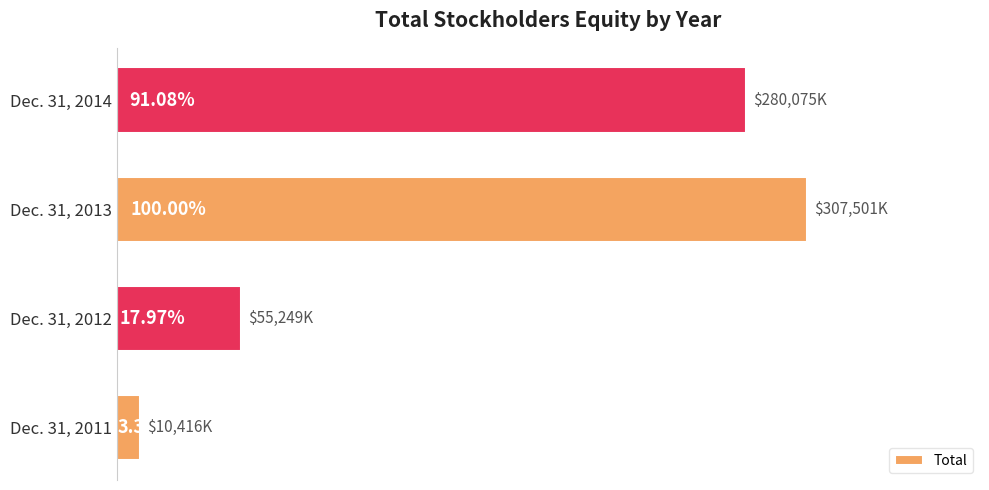

Are the bars horizontal?

Yes